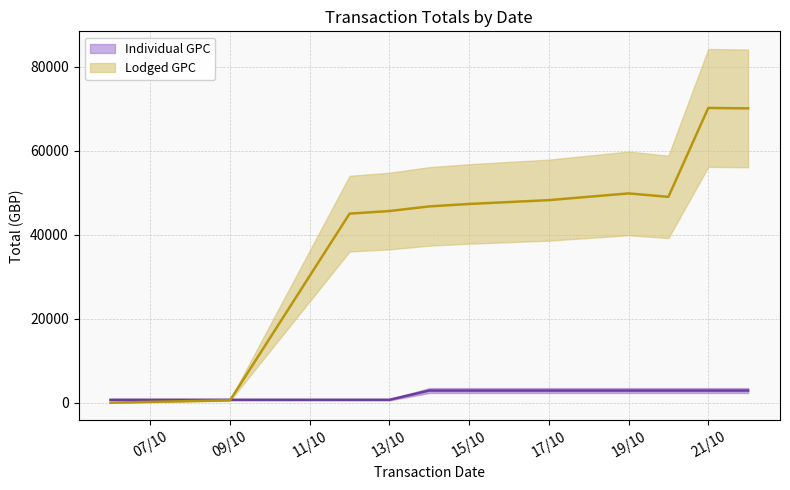

After their last crossing, which series has the higher values: Lodged GPC or Individual GPC?

Lodged GPC